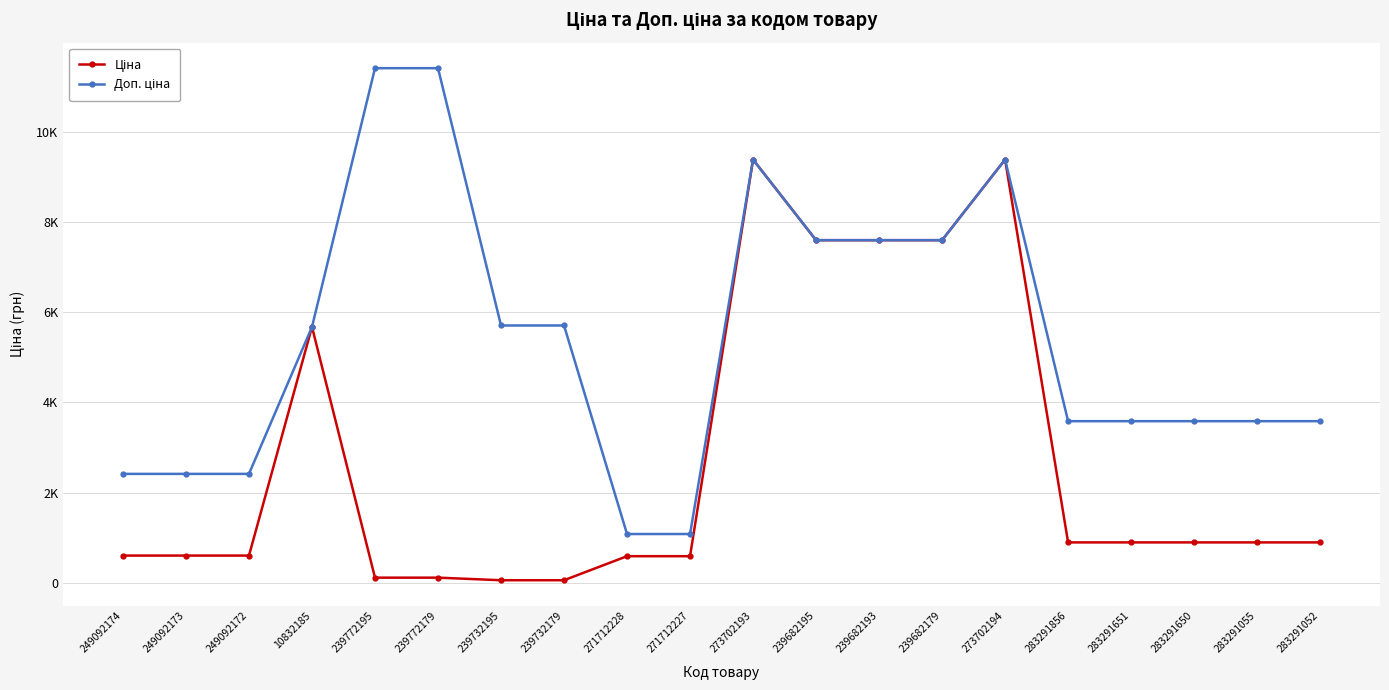

Is this an area chart (filled region under the line)?

No